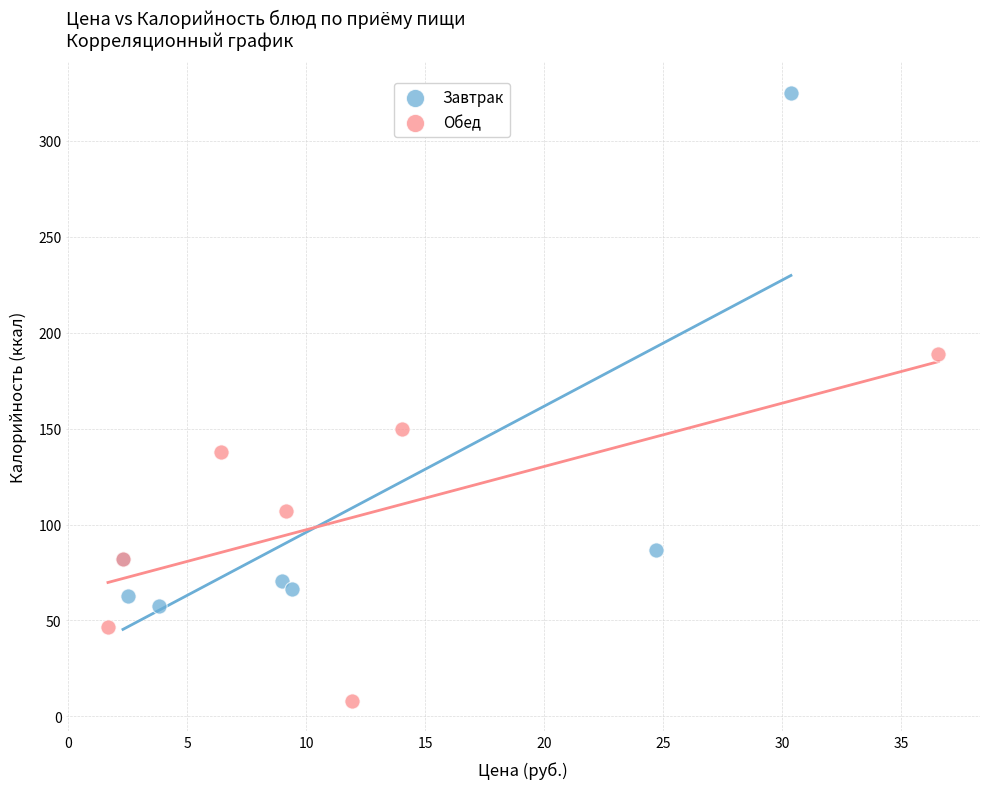

Which series reaches the minimum Y coordinate?

Обед